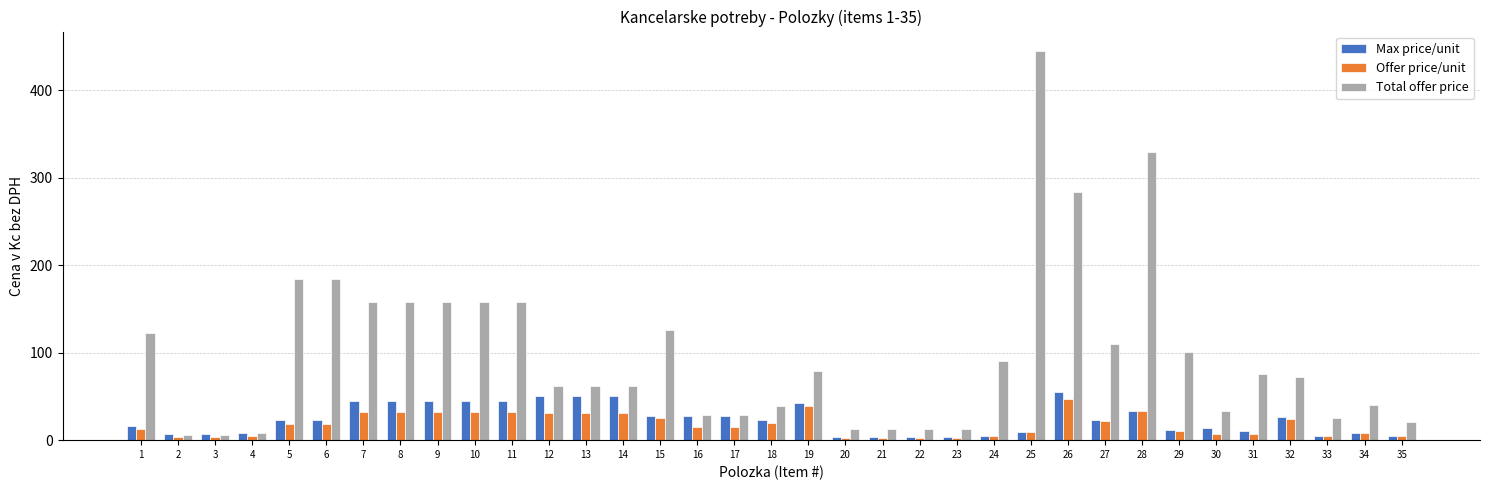

Is the value of Max price/unit at 30 greater than the value of Total offer price at 25?

No